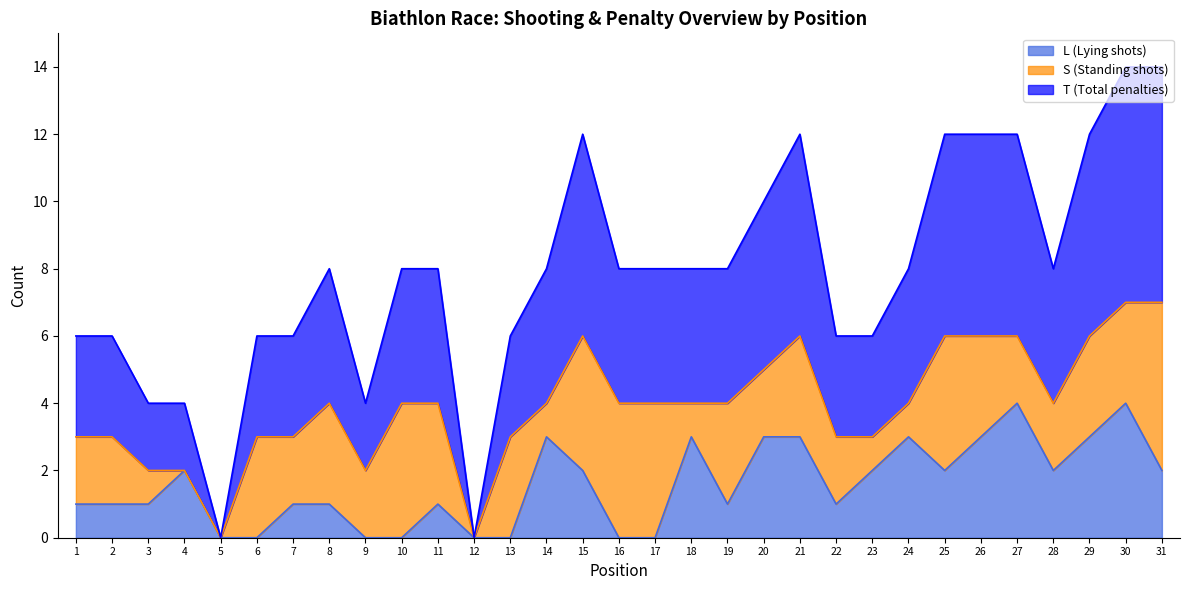

How many T values are between 3 and 6?

24